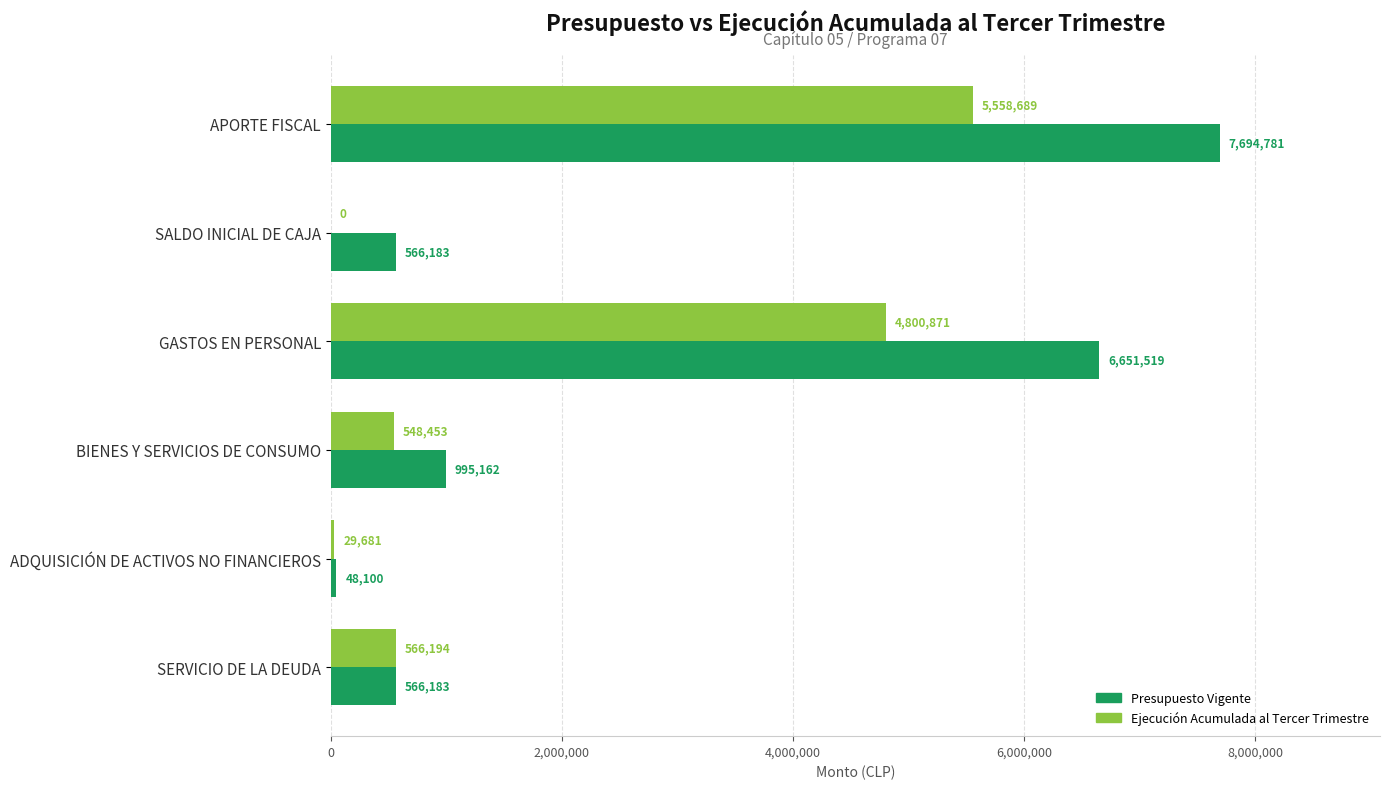

True or false: Ejecución Acumulada al Tercer Trimestre has a value of 548453 at BIENES Y SERVICIOS DE CONSUMO.

True